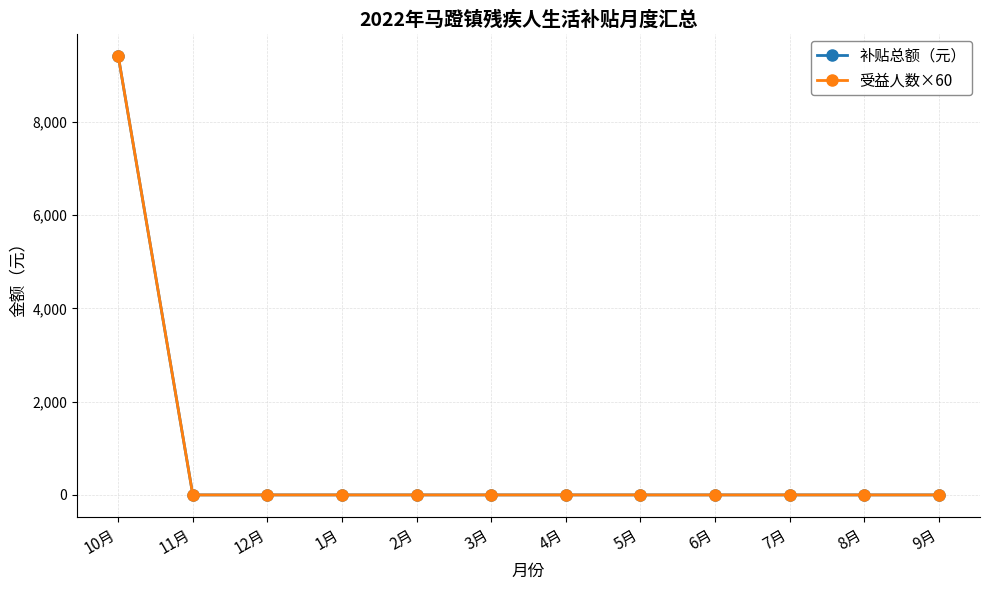

Does the chart have visible grid lines?

Yes